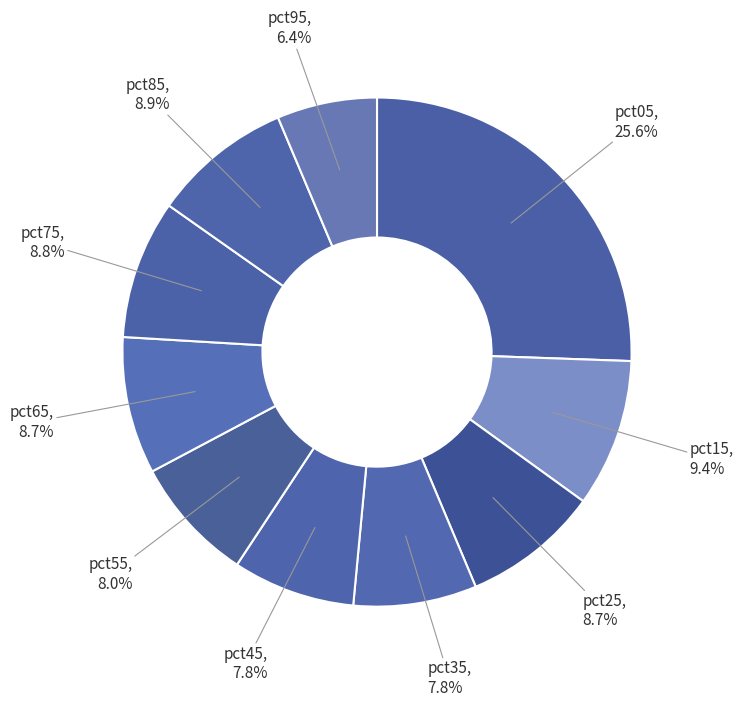

How many slices are in this pie chart?

10